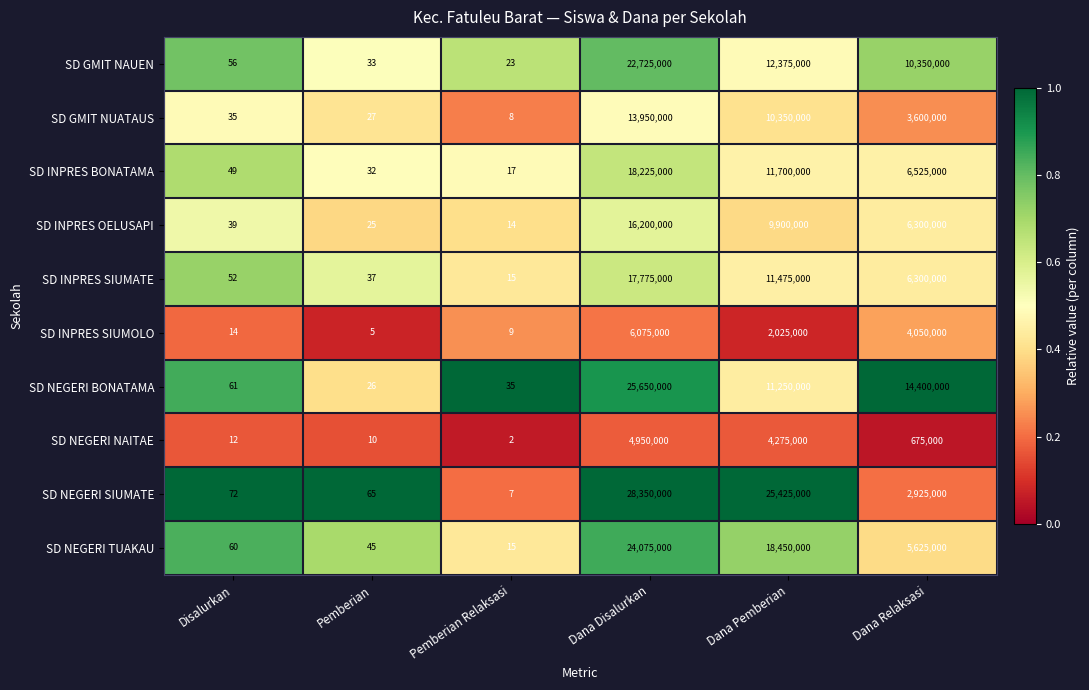

Rank the series at Pemberian from highest to lowest value.

SD NEGERI SIUMATE, SD NEGERI TUAKAU, SD INPRES SIUMATE, SD GMIT NAUEN, SD INPRES BONATAMA, SD GMIT NUATAUS, SD NEGERI BONATAMA, SD INPRES OELUSAPI, SD NEGERI NAITAE, SD INPRES SIUMOLO